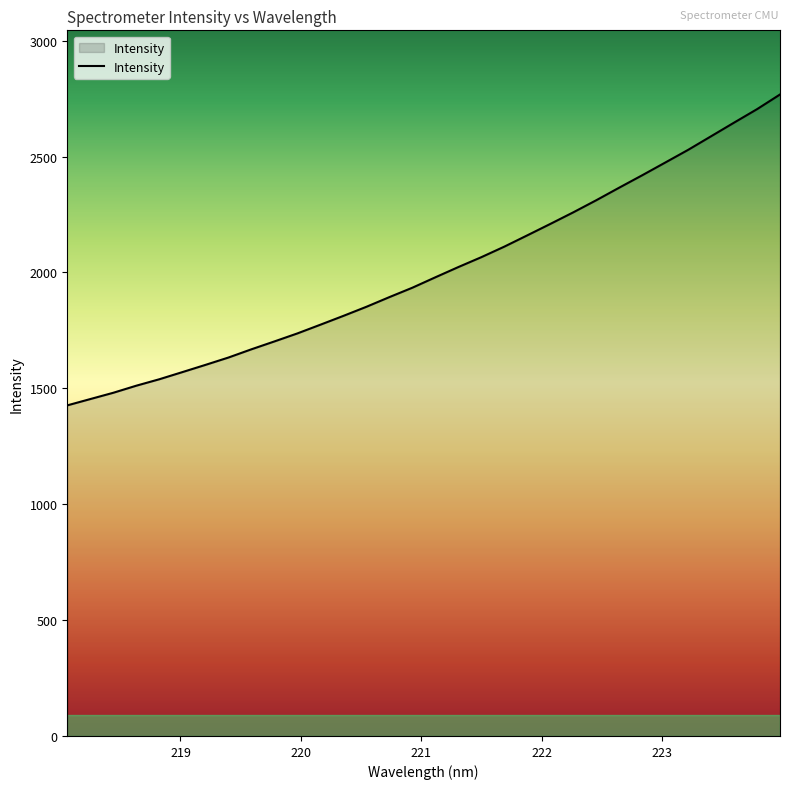

What is the greatest value displayed?

2767.9